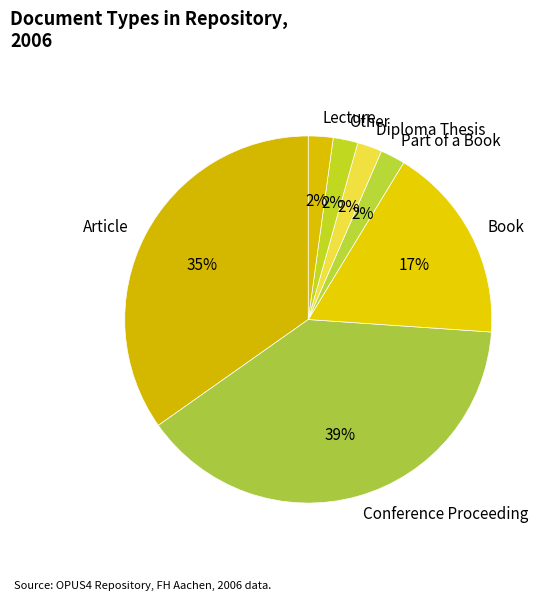

Is Article the majority of the pie?

No